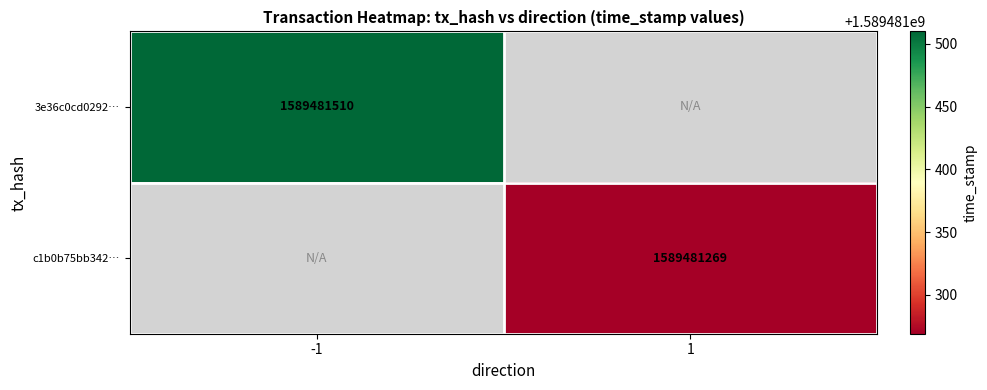

What is the difference between the highest and lowest values at direction?

2